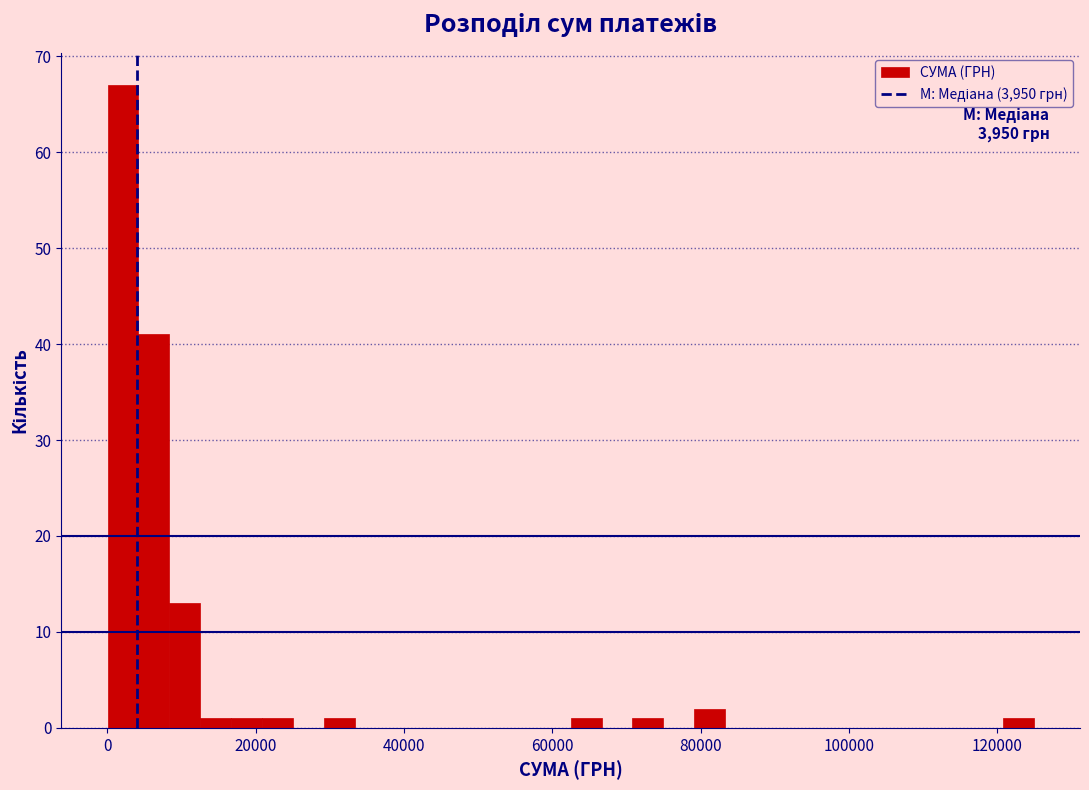

Read against the x-axis, roughly where is the centre of the tallest bar?

2000